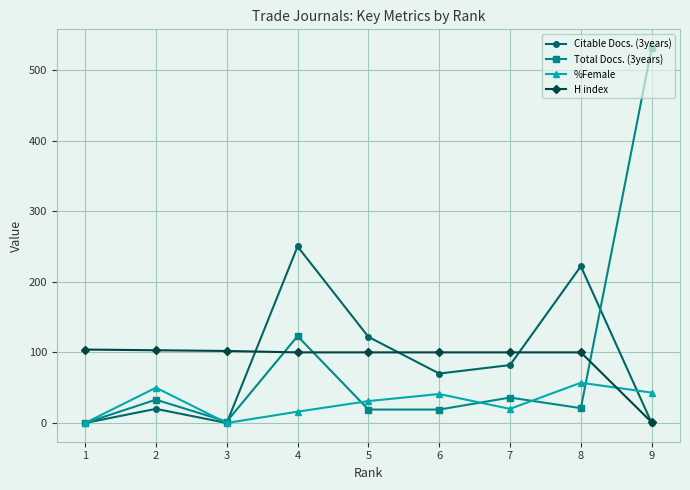

What is the sum of all %Female values?

258